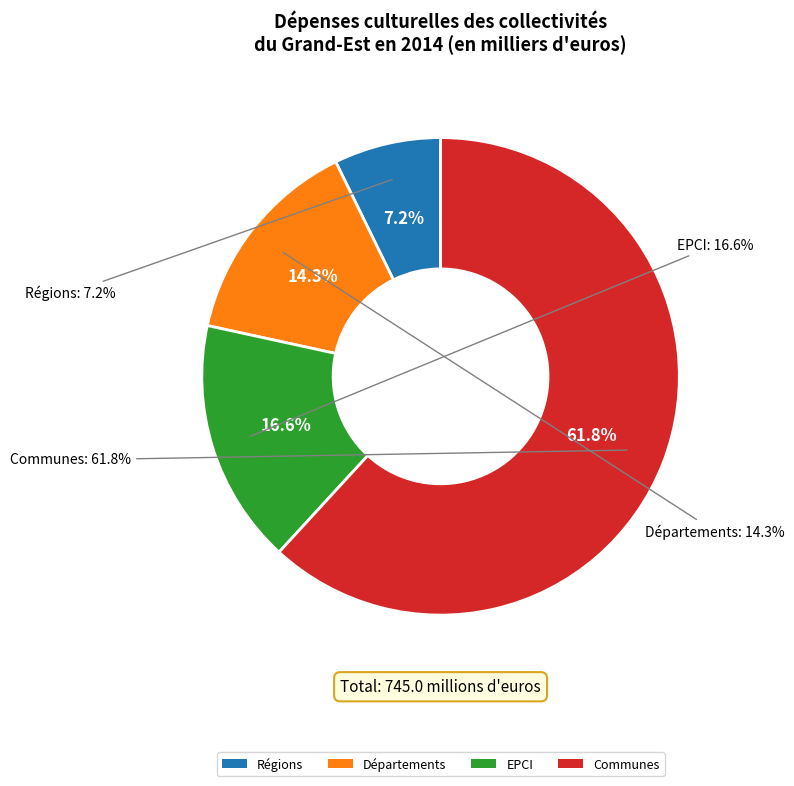

Which slice is the largest?

Communes